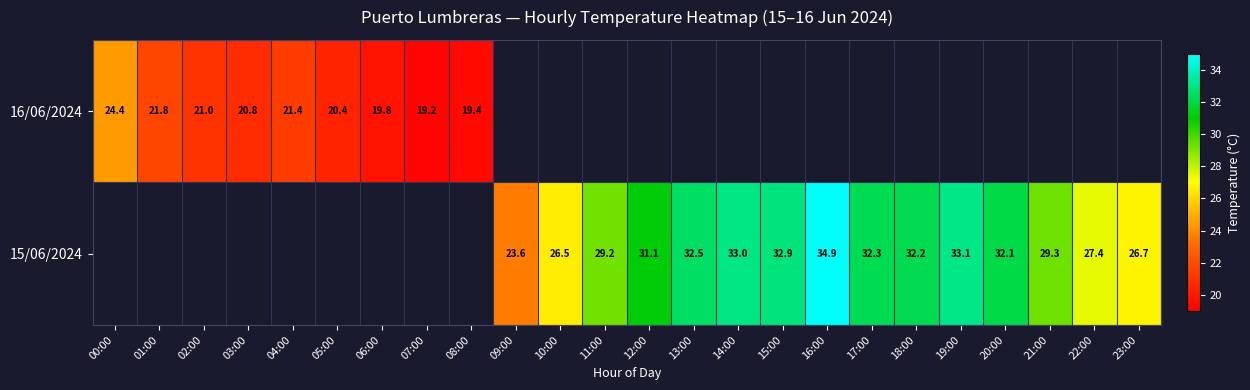

True or false: 16/06/2024 has a value of 21.4 at 04:00.

True